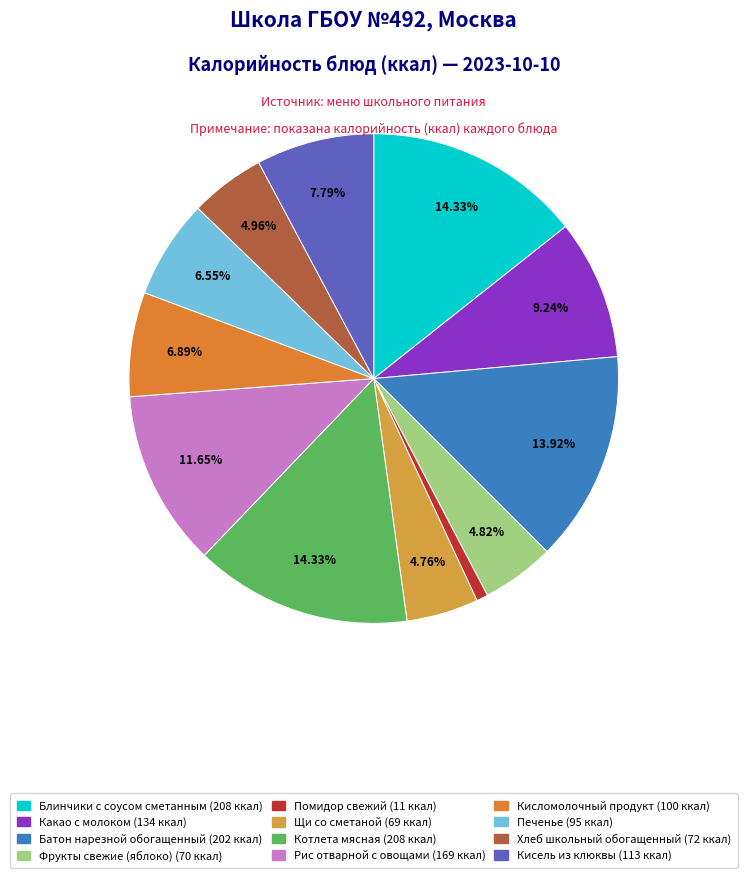

What percentage is the Какао с молоком slice, to the nearest percent?

9%